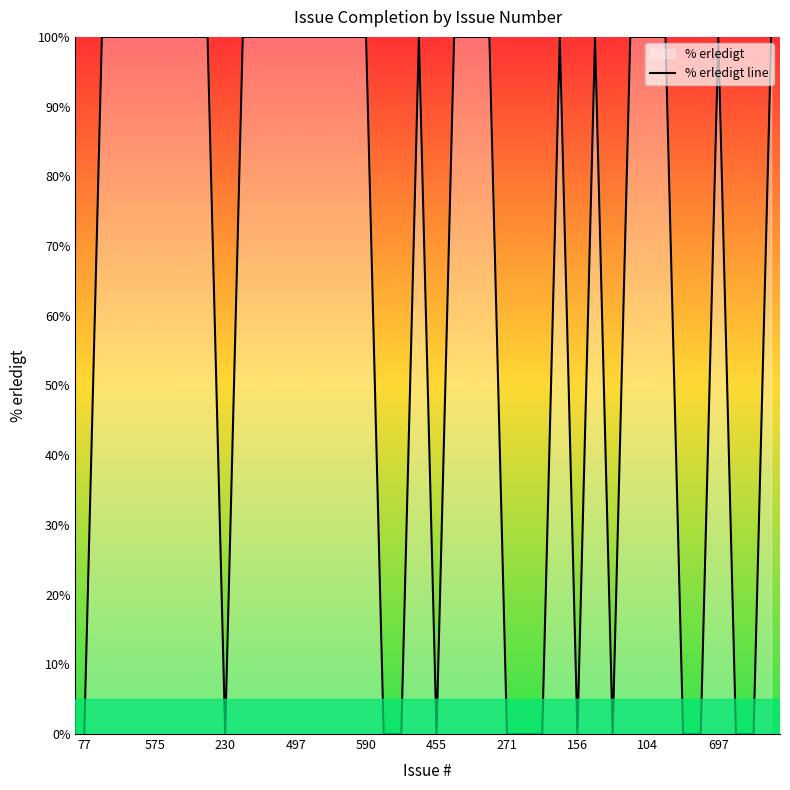

How many positive values are there?

26